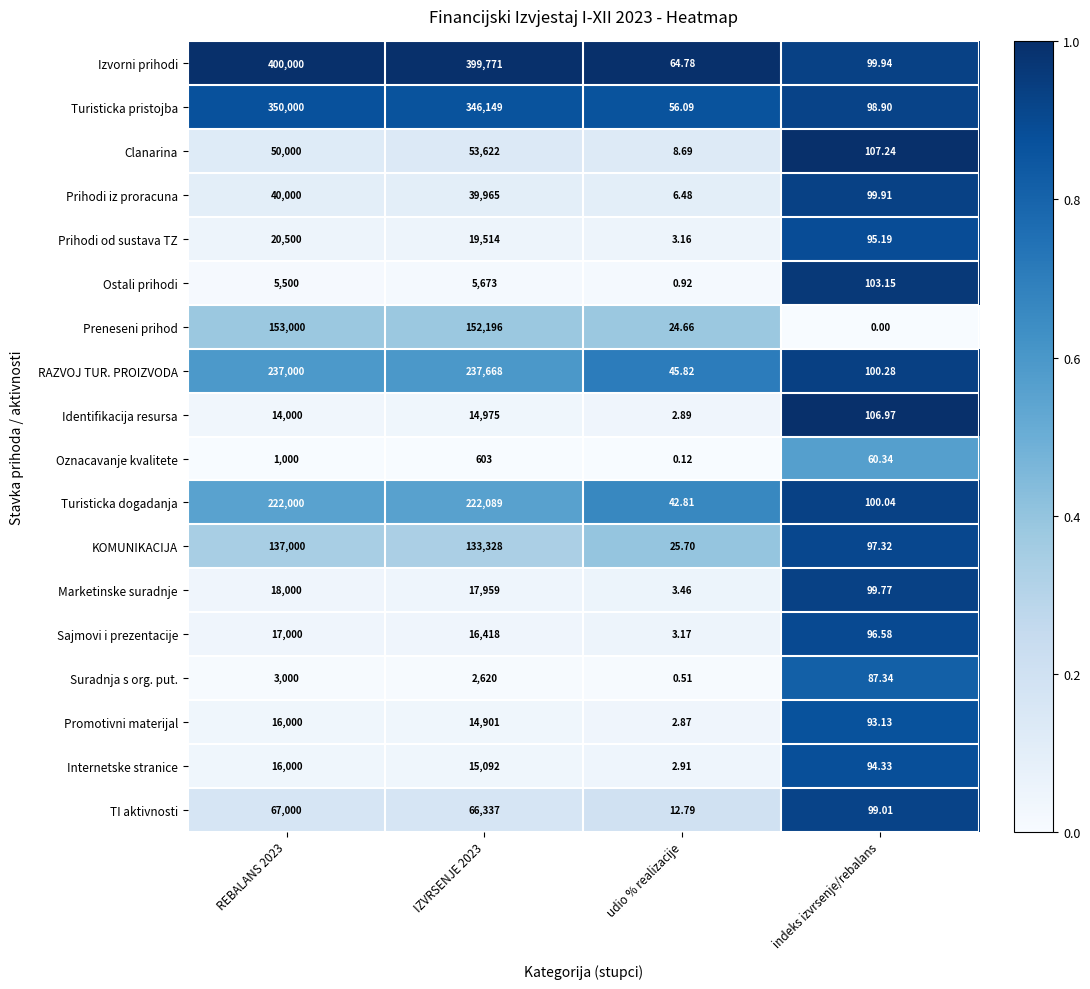

What is the difference between the highest and lowest values at indeks izvrsenje/rebalans?

107.2